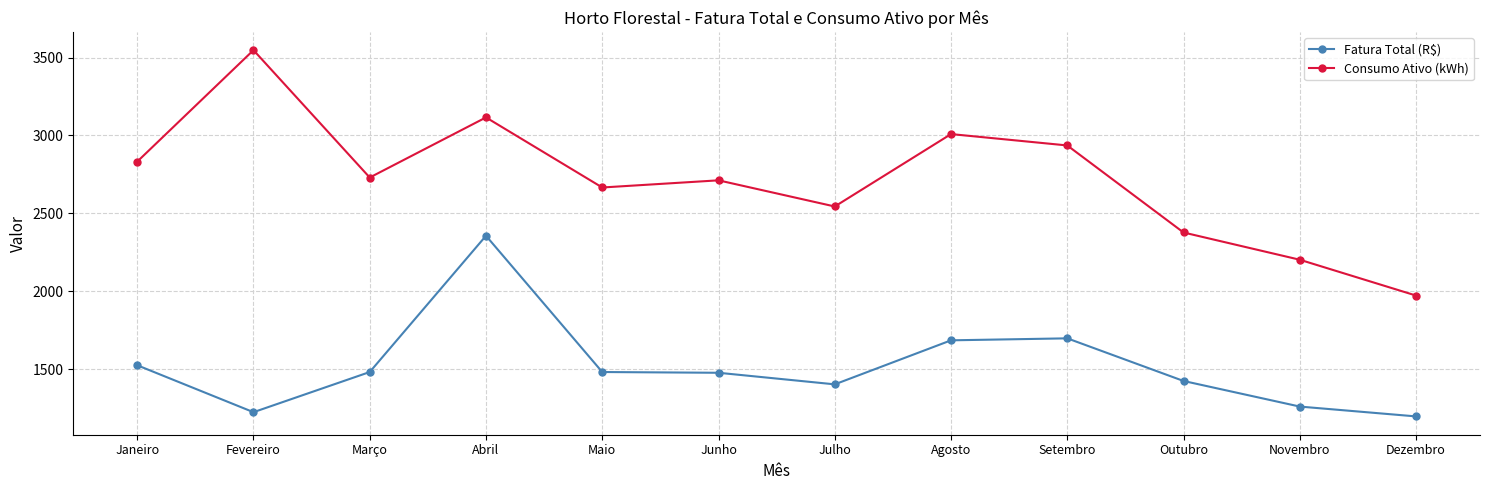

True or false: Consumo Ativo (kWh) has more than 2 points higher than both neighbors.

True